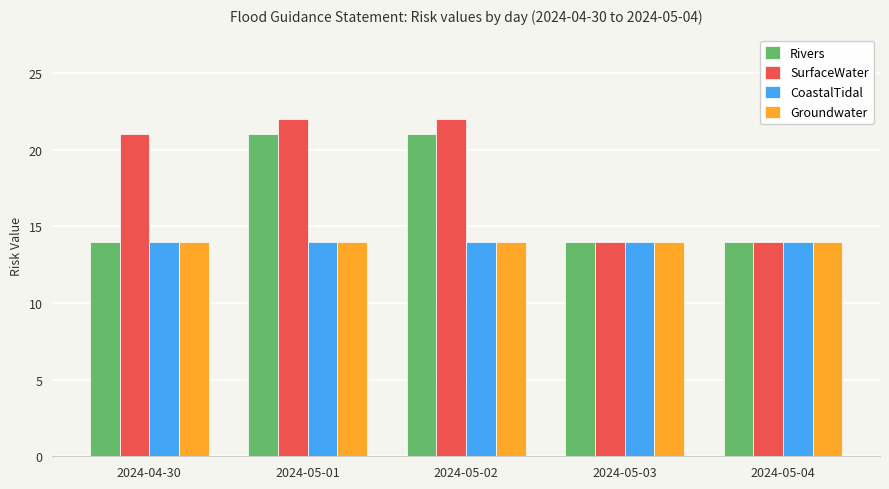

Which series changed the most between 2024-05-01 and 2024-05-03?

SurfaceWater